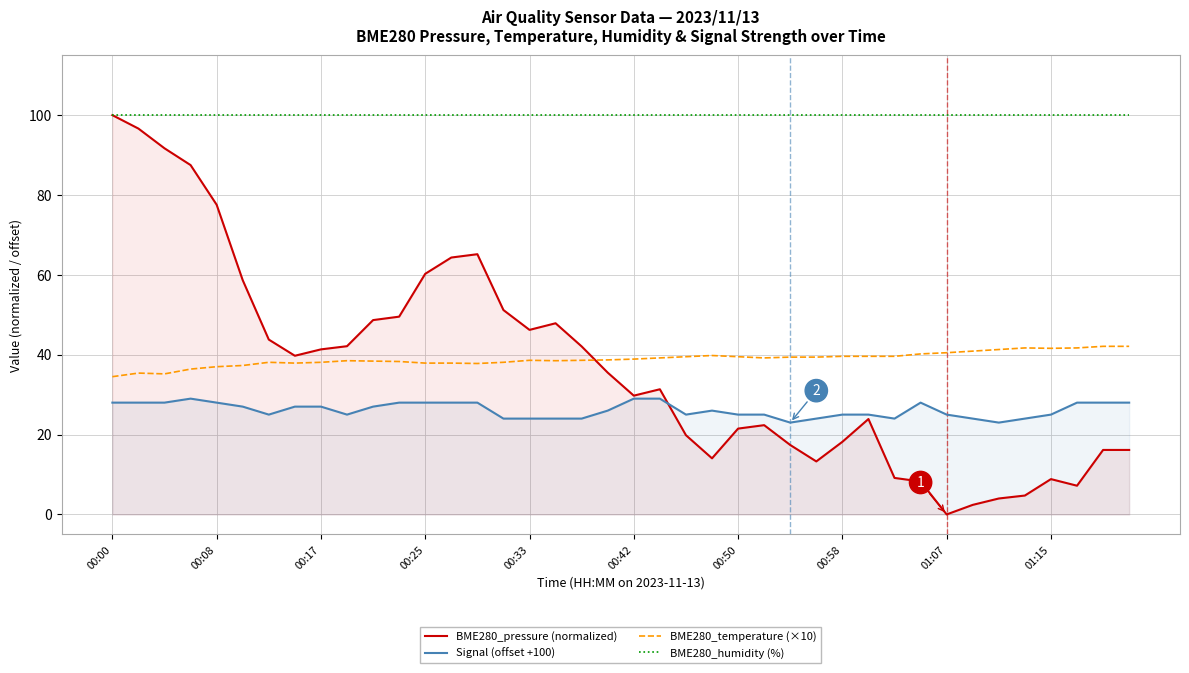

What is the average value of the BME280_pressure (normalized) series?

37.0